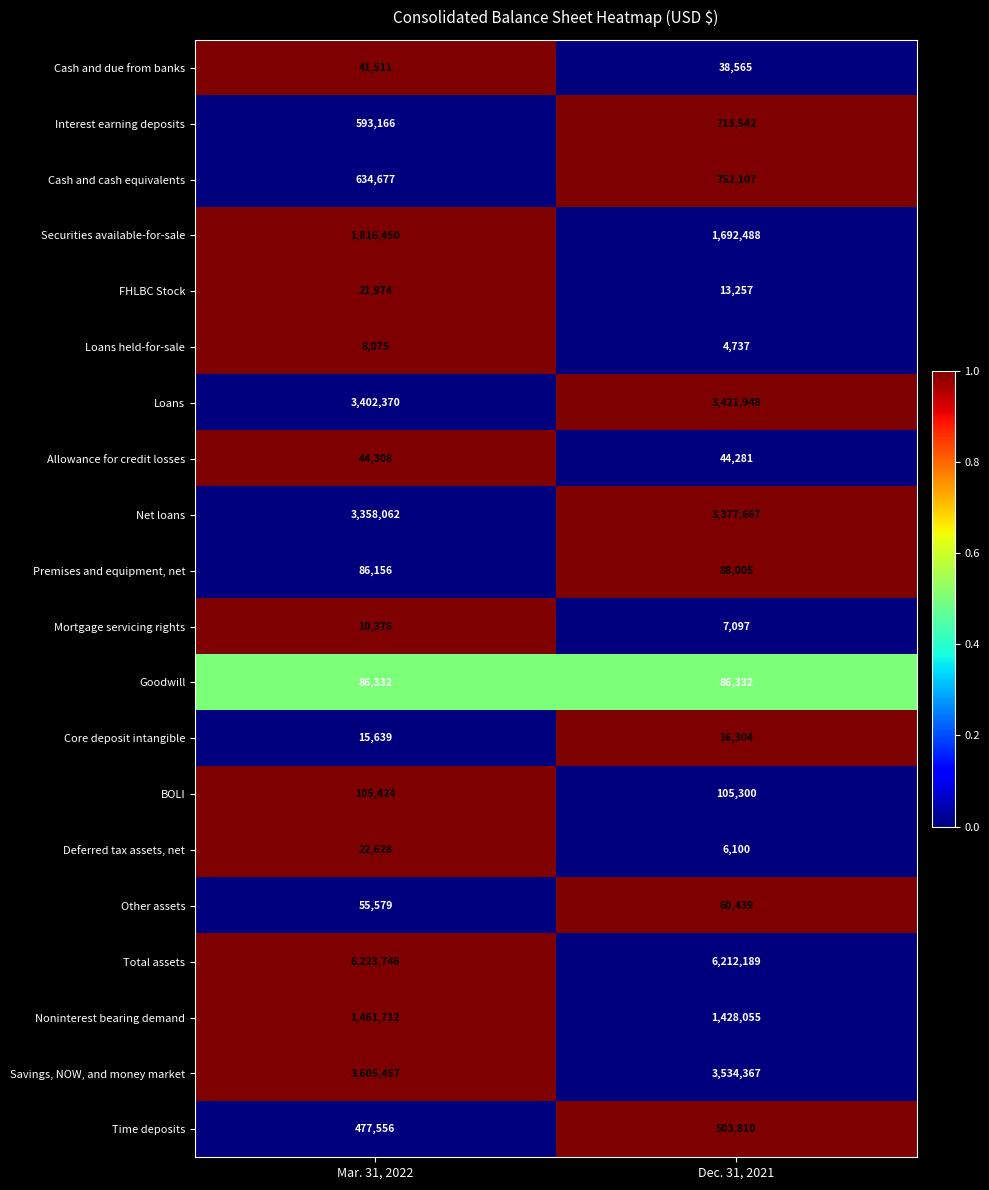

At which category is the sum across all series the highest?

Dec. 31, 2021